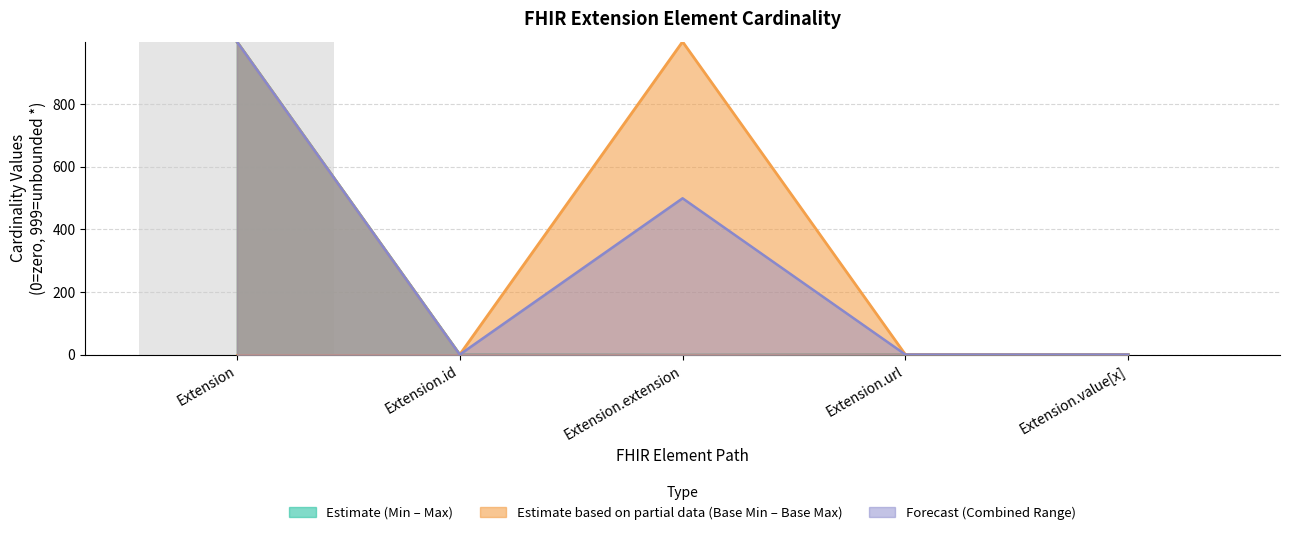

What position from the left is Extension.extension?

3